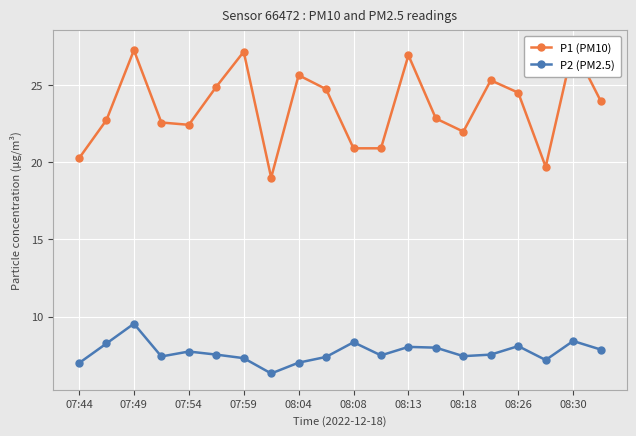

How many categories are shown in the chart?

20